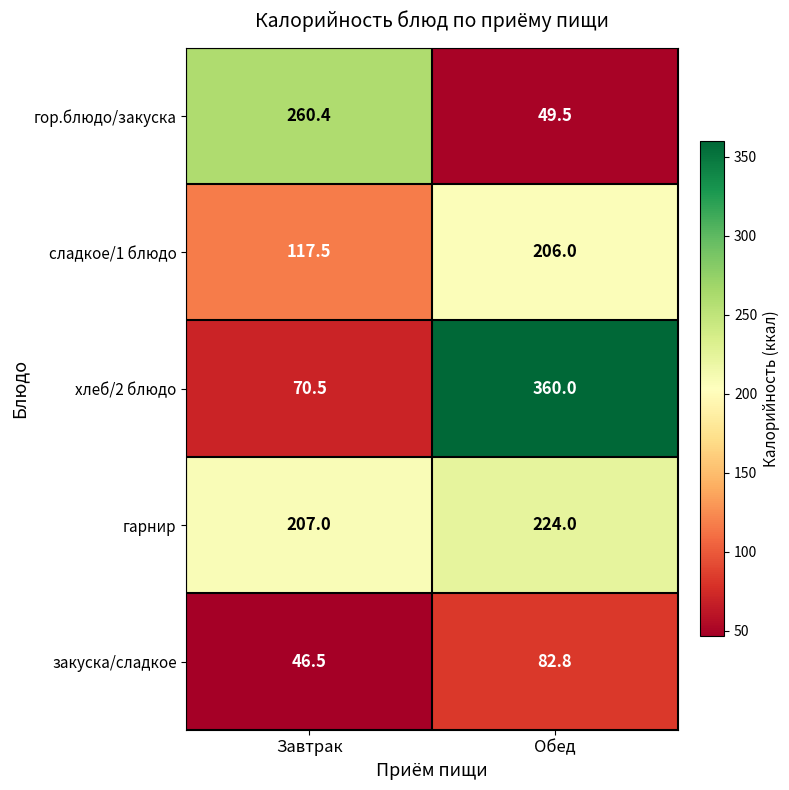

At which label does закуска/сладкое first exceed 82?

Обед